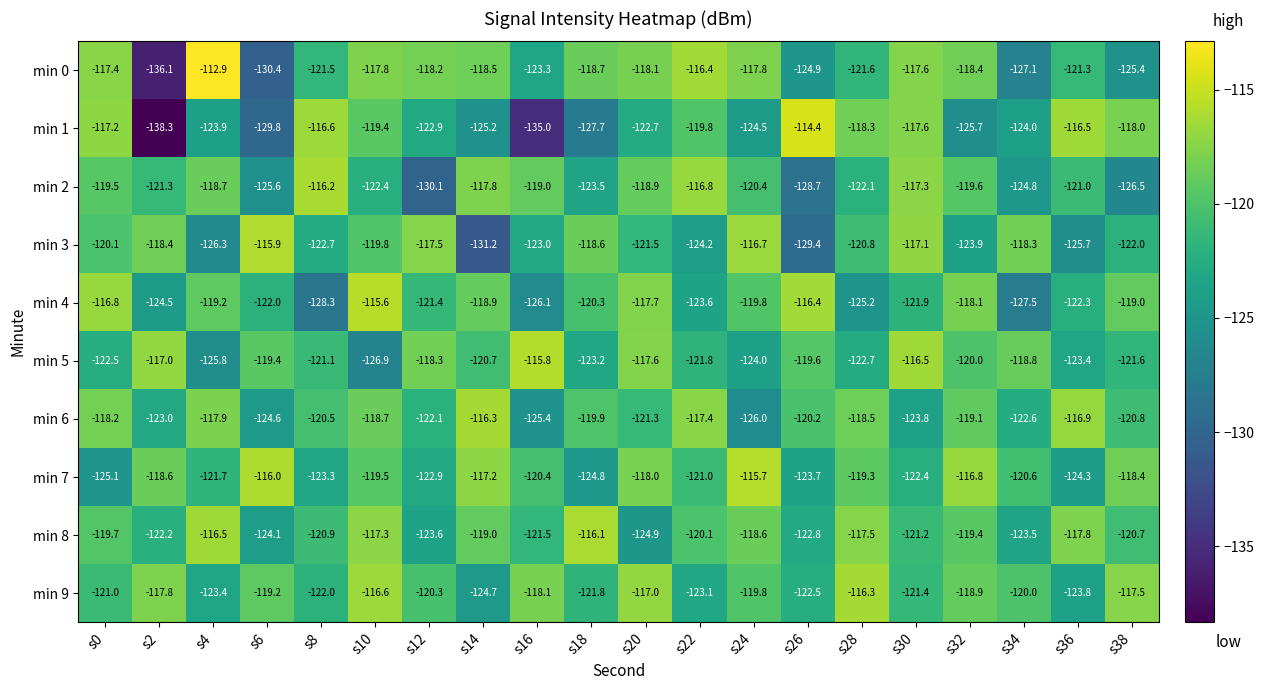

Rank the categories by min 4 value from highest to lowest.

s10, s26, s0, s20, s32, s14, s38, s4, s24, s18, s12, s30, s6, s36, s22, s2, s28, s16, s34, s8